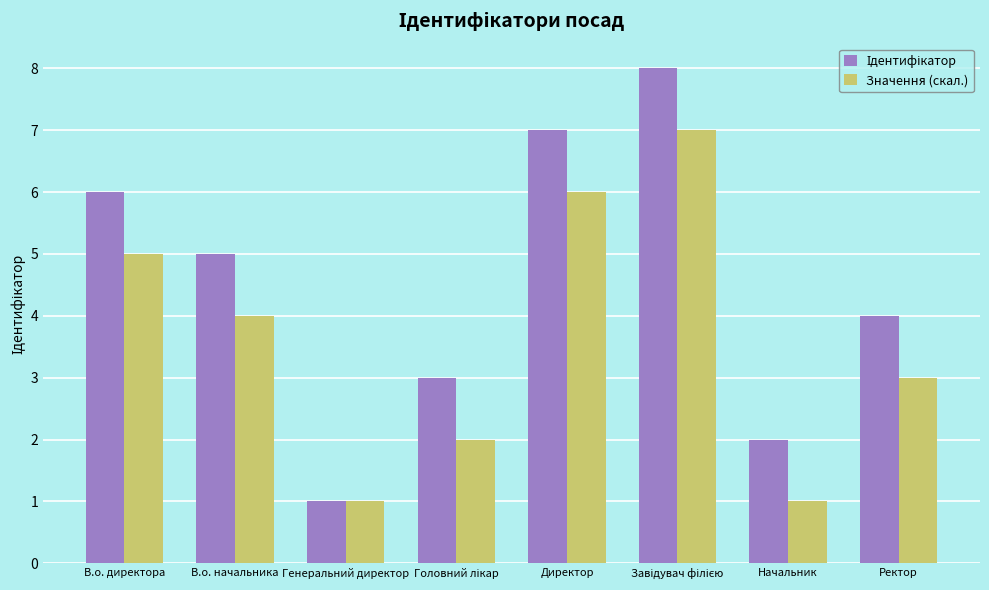

How many groups of bars are there?

8